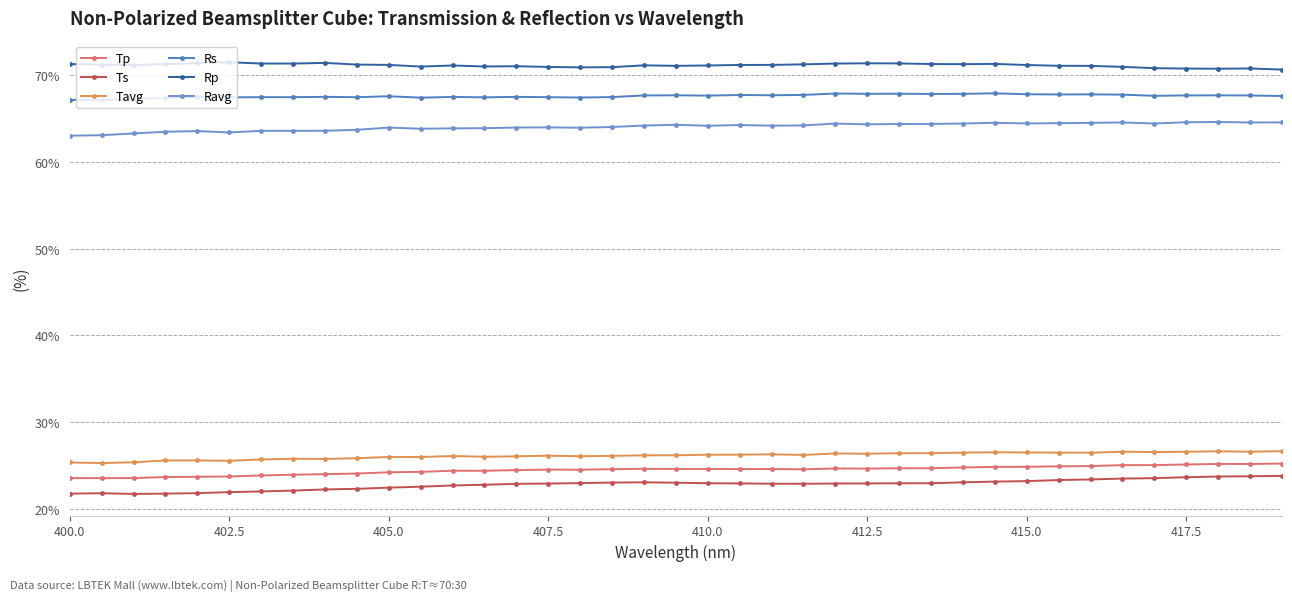

Count the number of categories in the chart.

39